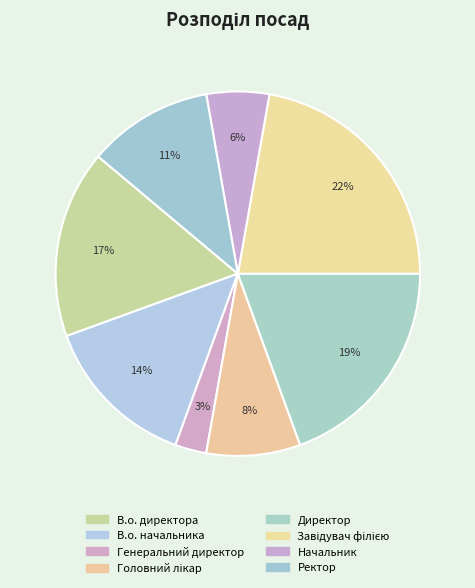

Is the sum of Начальник and Завідувач філією greater than half?

No